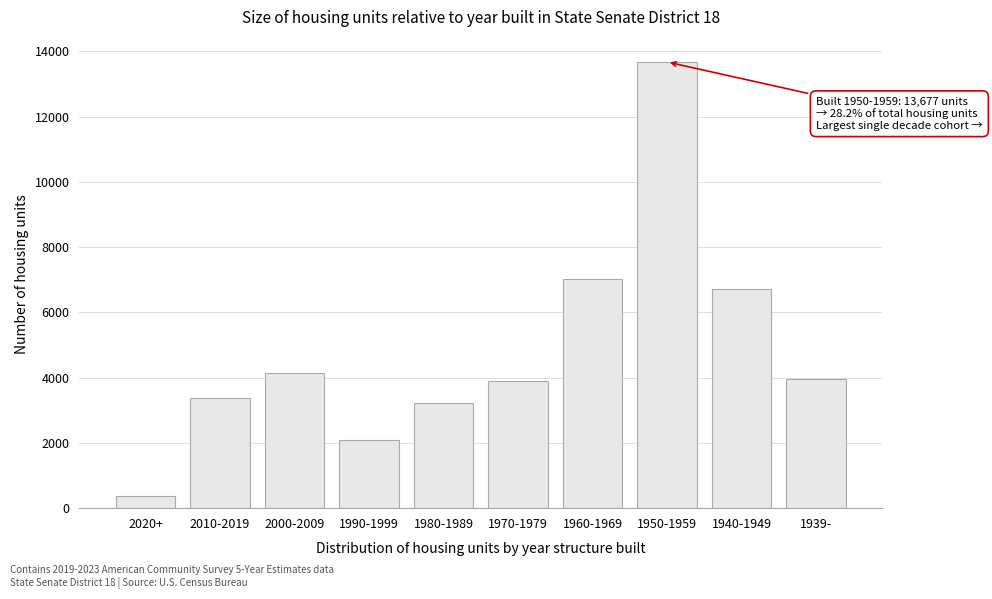

Reading left to right, list all the values displayed in this chart.

387	3366	4155	2102	3238	3888	7010	13677	6720	3950